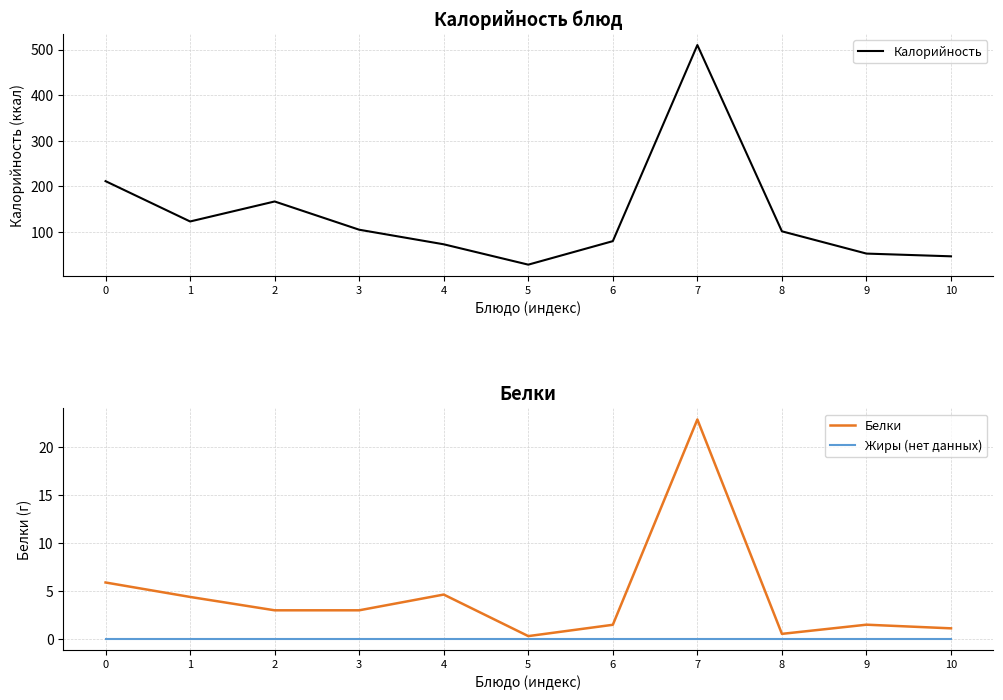

How many interior local valleys does the Калорийность series have?

2